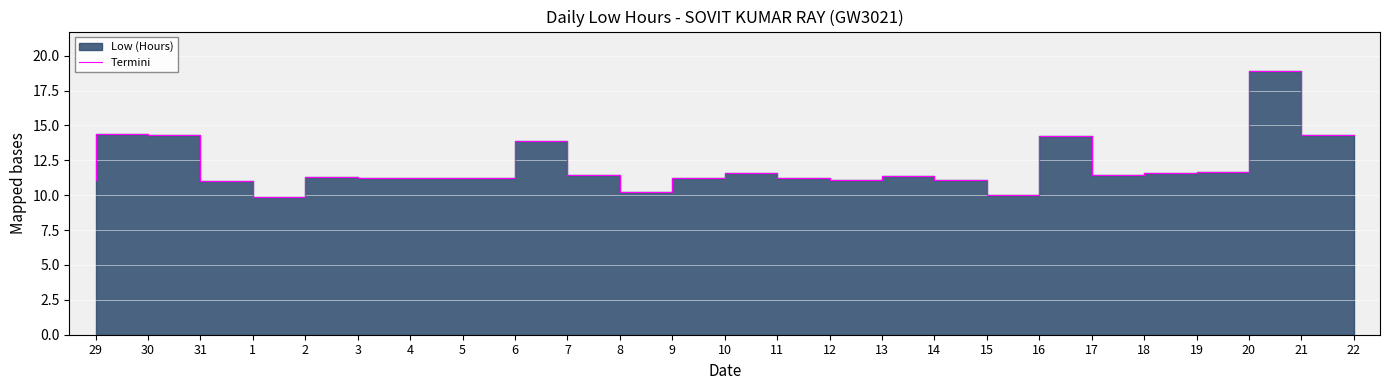

What is the label of the 21st point from the left?

18